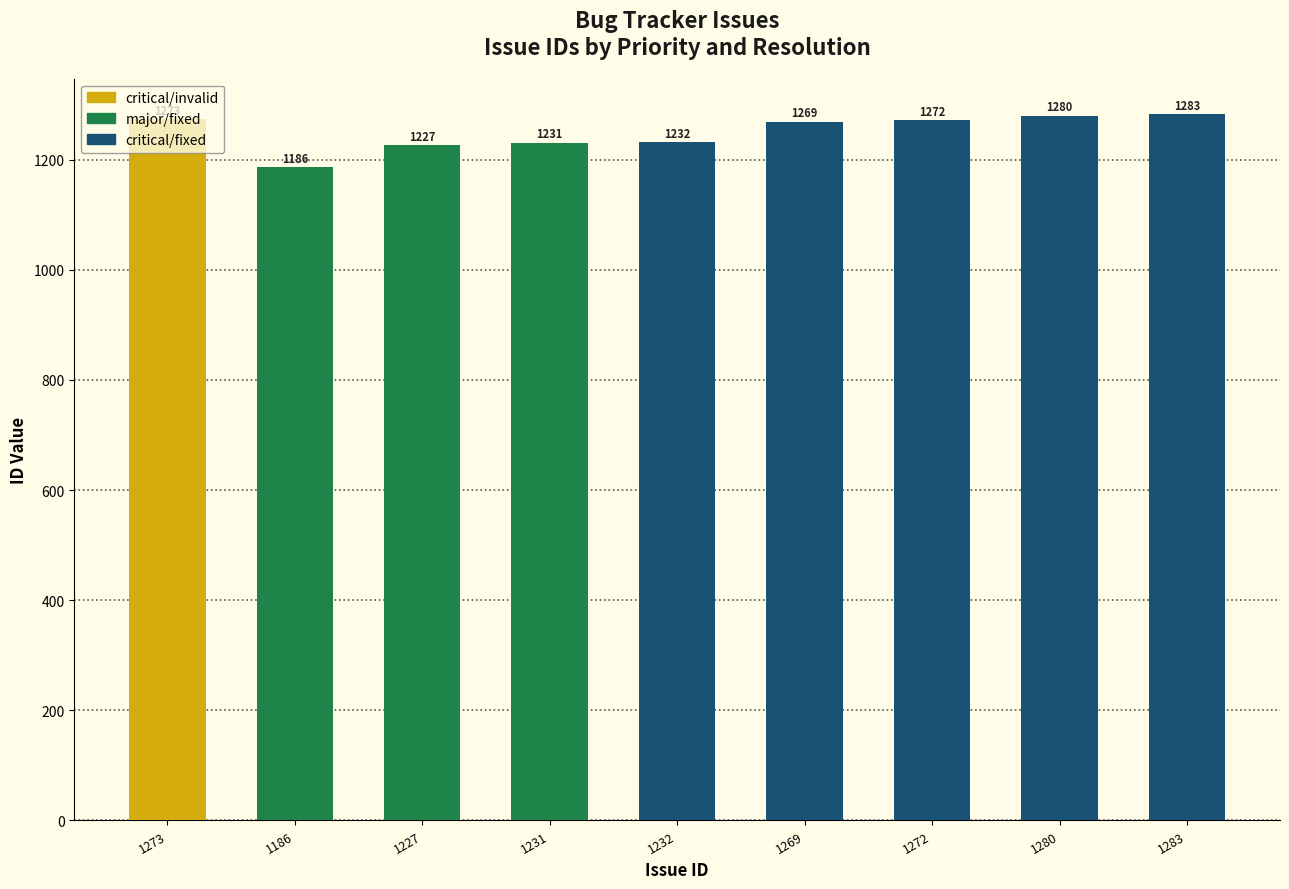

Reading left to right, list all the values displayed in this chart.

1273=1273	1186=1186	1227=1227	1231=1231	1232=1232	1269=1269	1272=1272	1280=1280	1283=1283